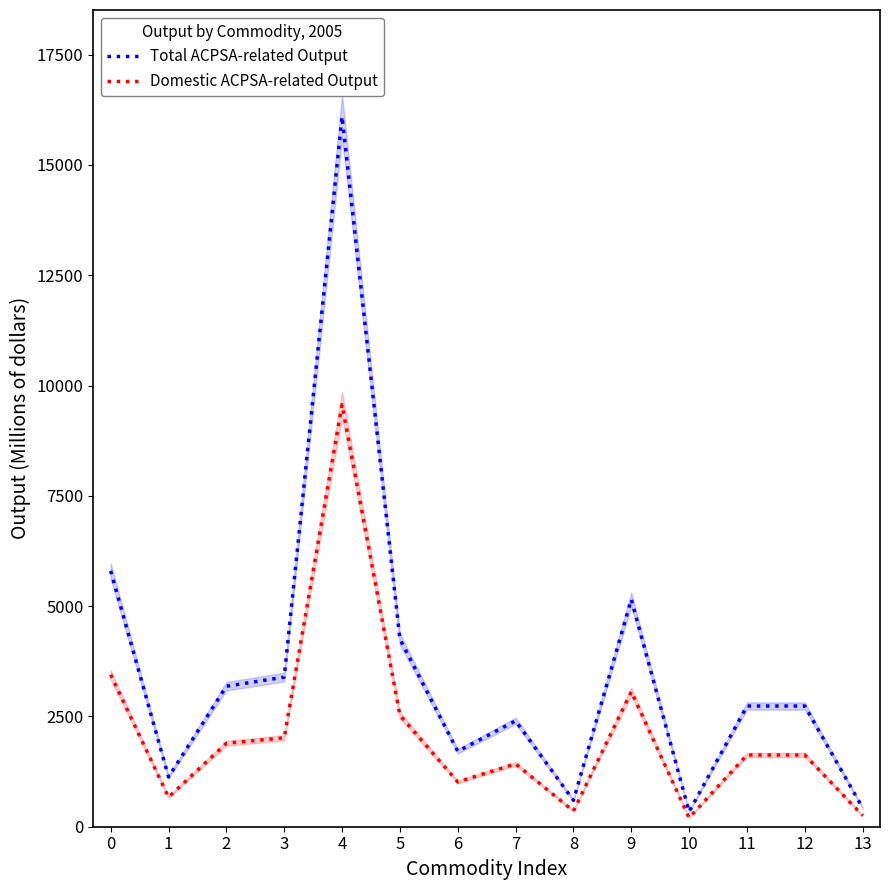

True or false: Domestic ACPSA-related Output and Total ACPSA-related Output intersect in this chart.

False